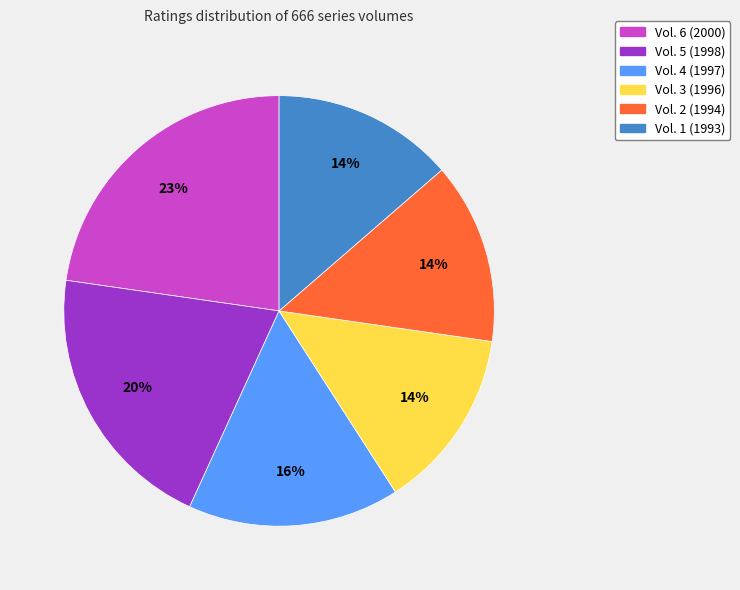

Is there a majority slice in this chart?

No